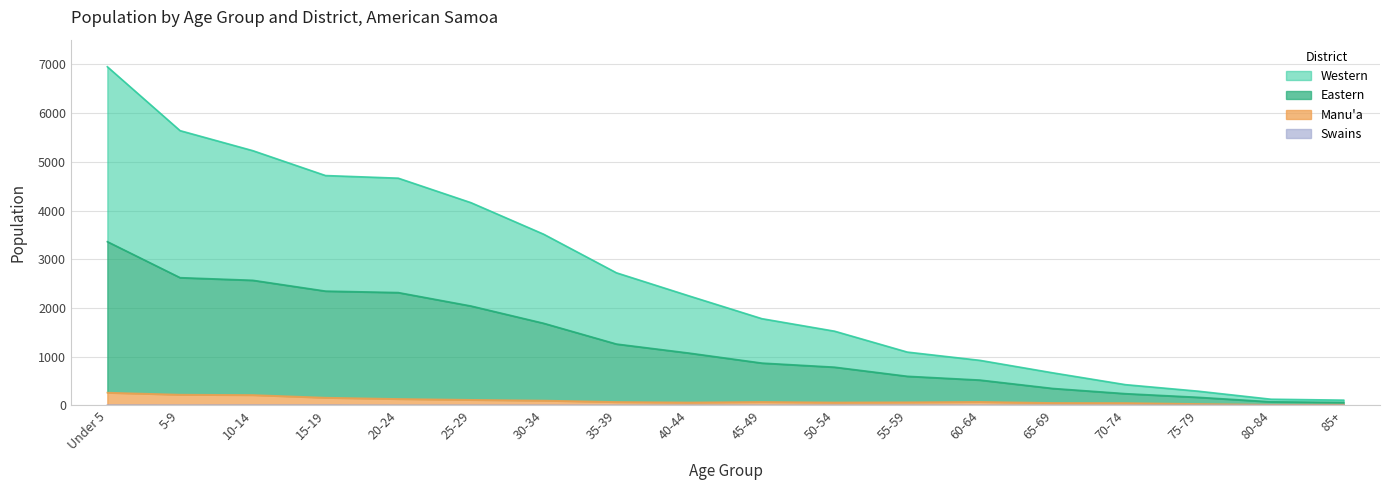

What is the difference between the highest and lowest values at 15-19?

4715